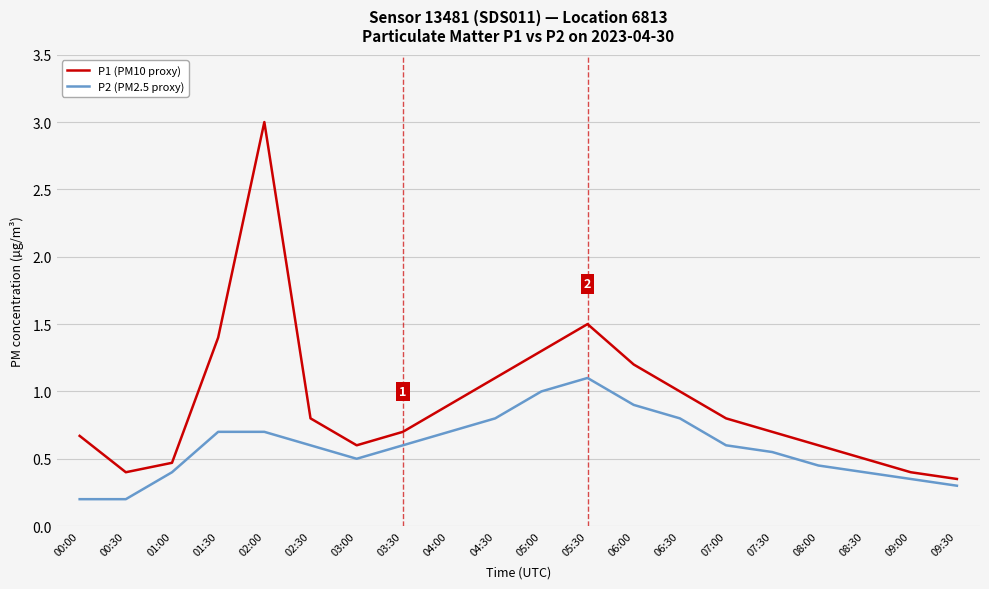

List the series in order of their overall mean, highest first.

P1 (PM10 proxy), P2 (PM2.5 proxy)